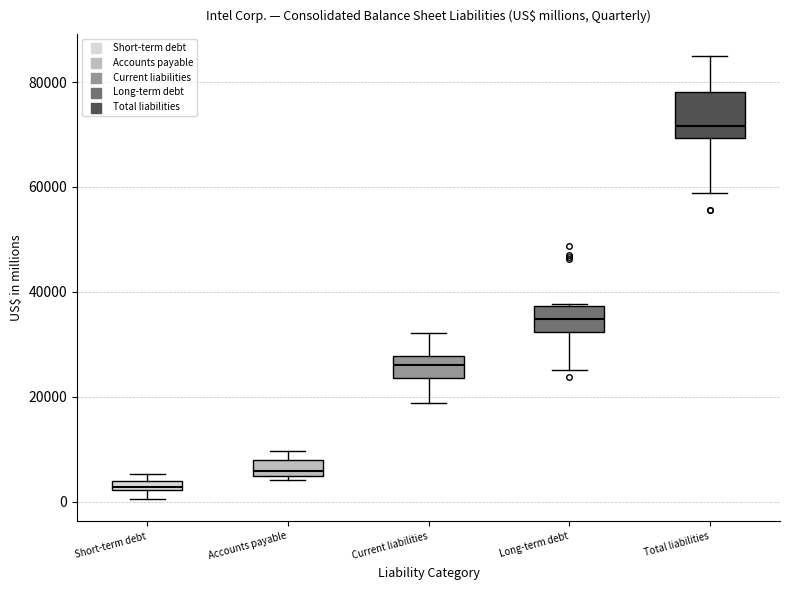

Comparing the boxes themselves (not the whiskers), which one is the tallest?

Total liabilities